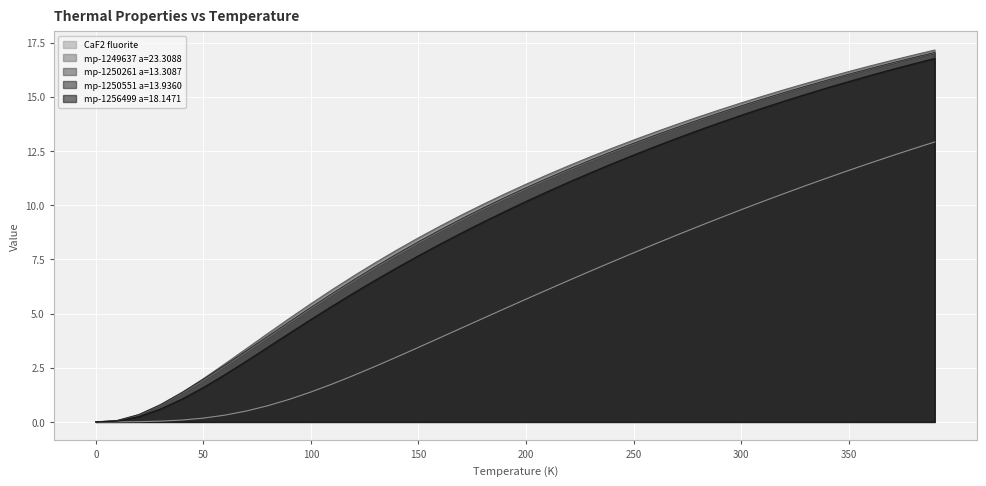

Which series has the largest total across all categories?

mp-1250261 a=13.3087